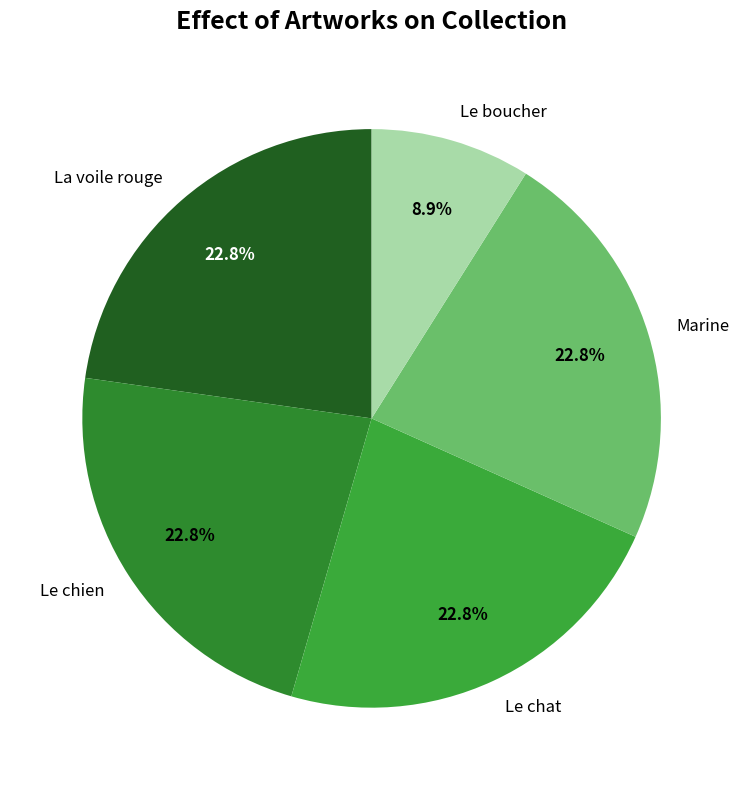

To the nearest percent, what is the average slice percentage?

20%